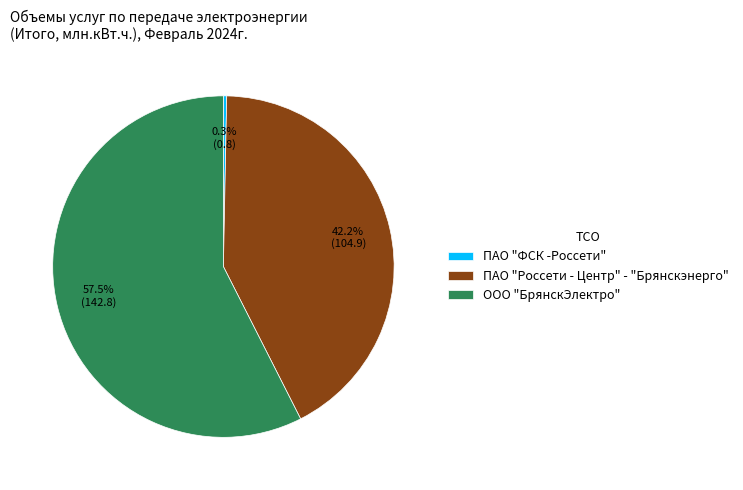

Count the number of slices in the pie.

3